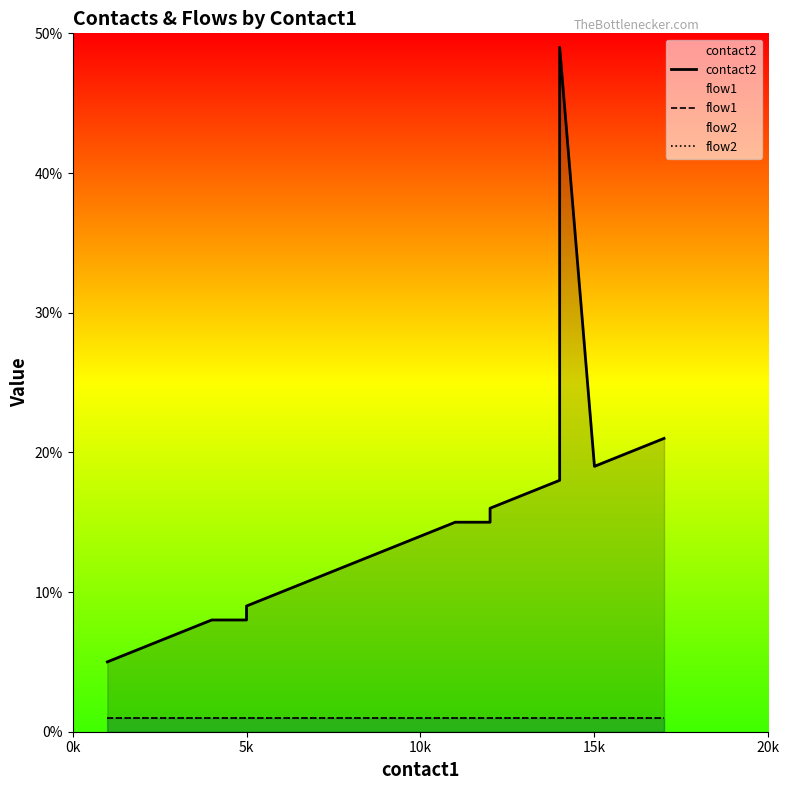

In contact2, how many points are lower than both neighbors (excluding endpoints)?

1